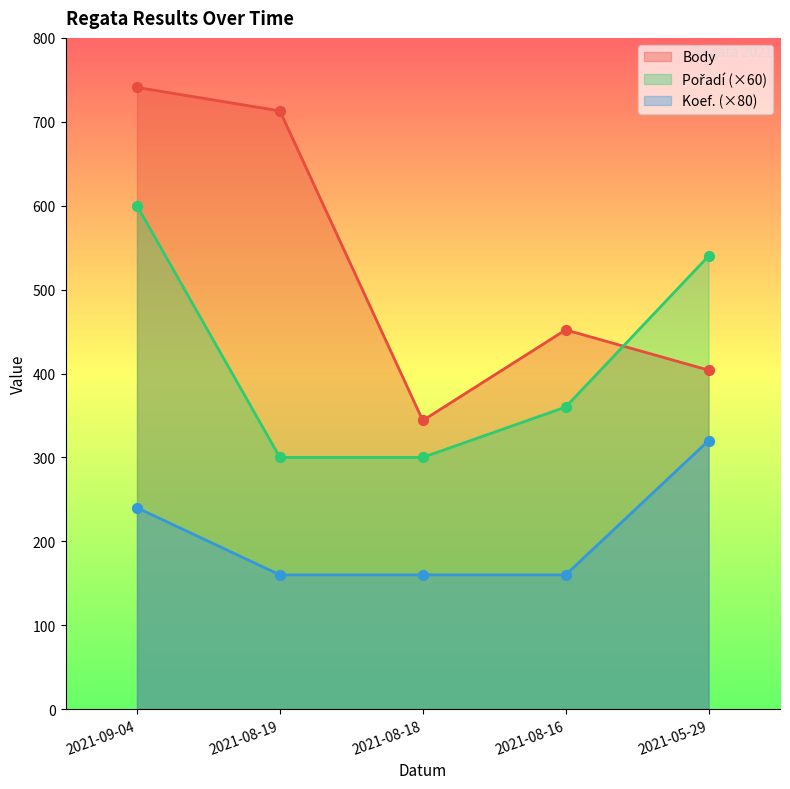

Which series has the largest total across all categories?

Body